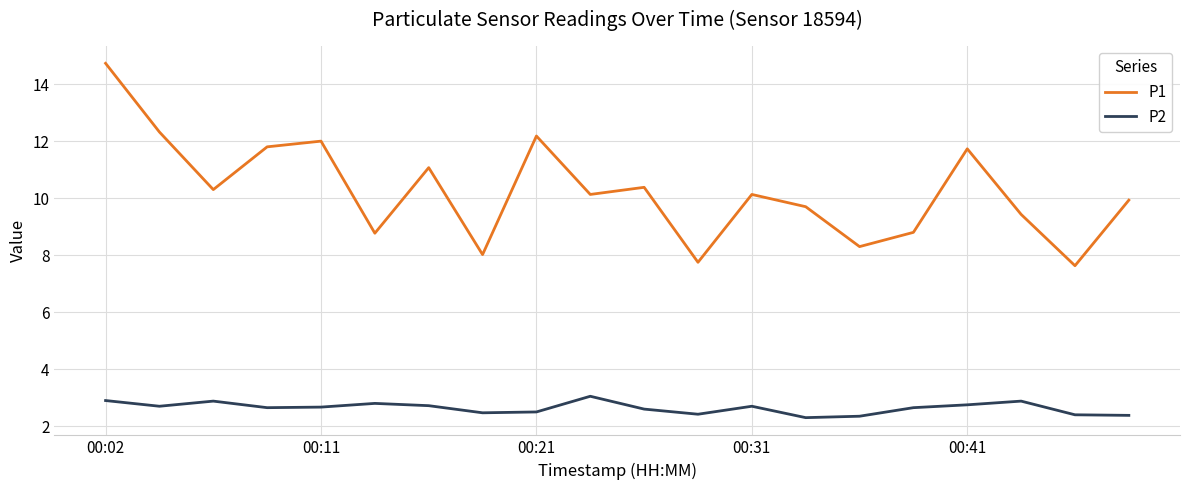

Which series has the largest total across all categories?

P1